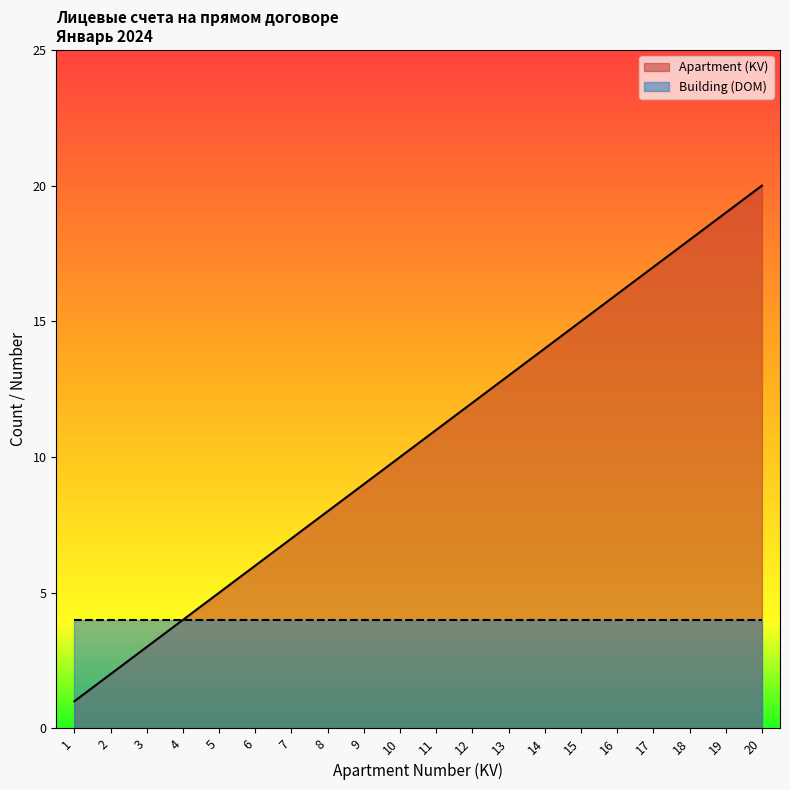

What is the ratio of the value at 10 to the value at 8?

1.2